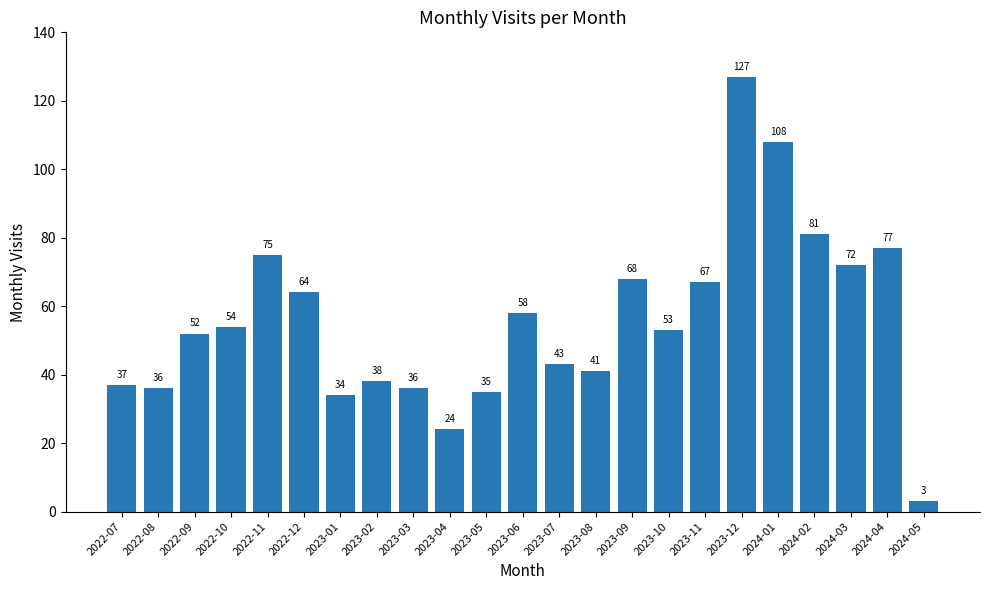

Reading right to left, extract all data points from this chart.

3	77	72	81	108	127	67	53	68	41	43	58	35	24	36	38	34	64	75	54	52	36	37